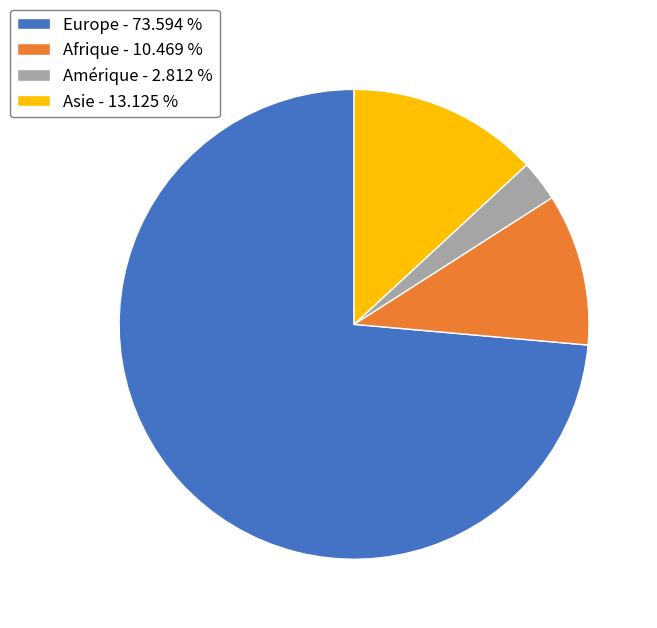

Rank the categories by value from highest to lowest.

Europe - 73.594 %, Asie - 13.125 %, Afrique - 10.469 %, Amérique - 2.812 %